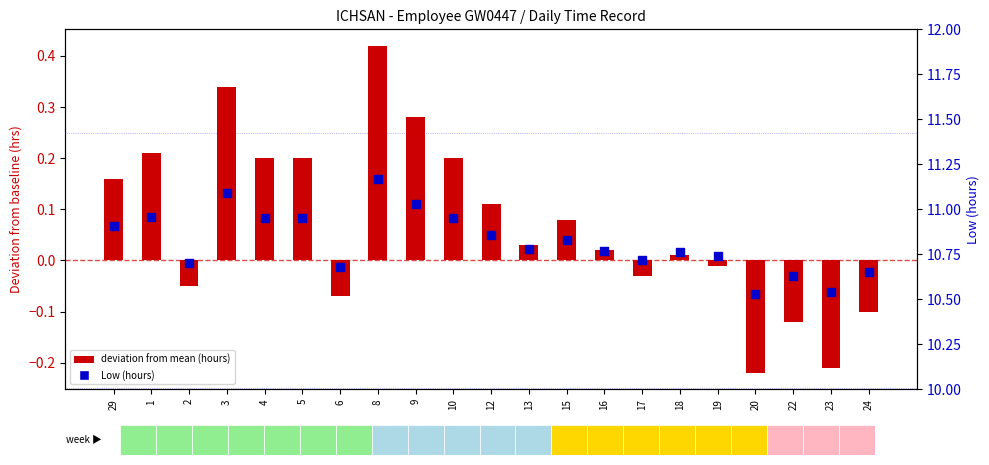

Which series has the largest total across all categories?

Low (hours)